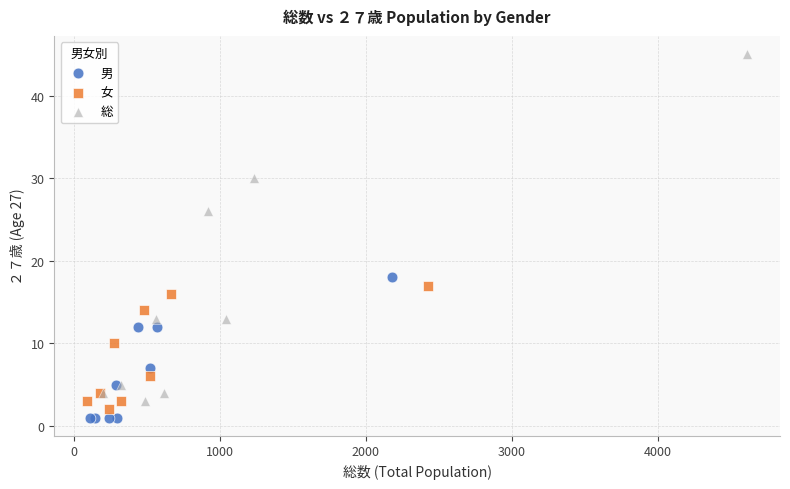

Which series has the largest Y range (max minus min)?

総